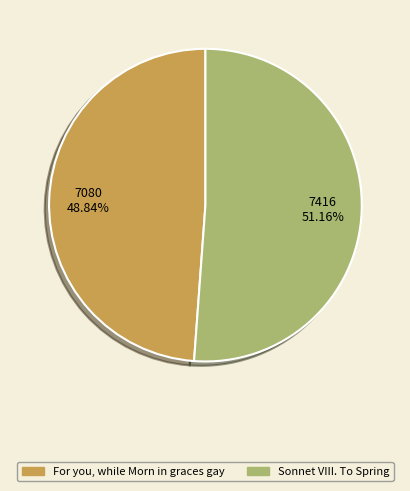

How many slices are in this pie chart?

2